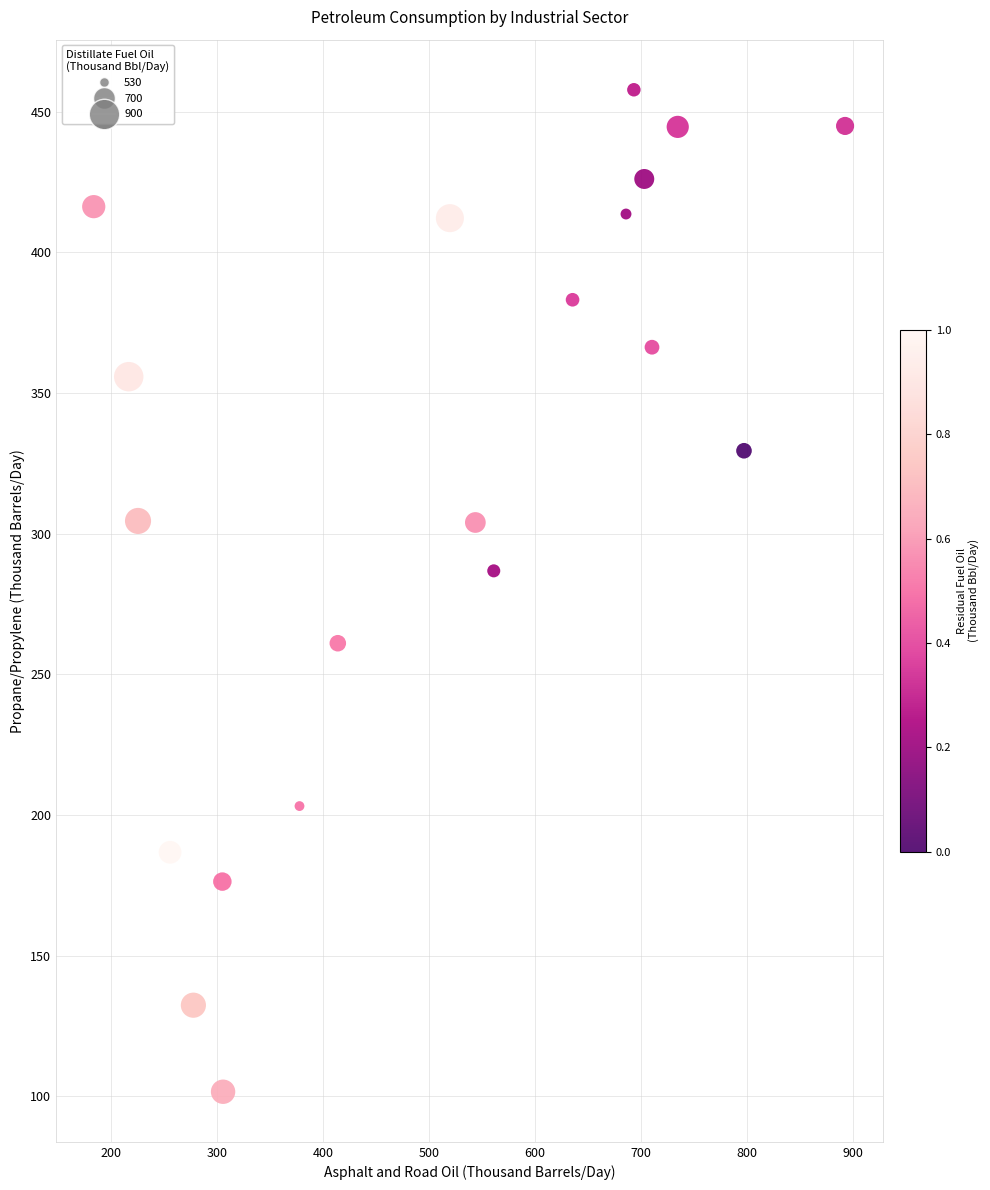

What is the range of X values (max minus min)?

708.7